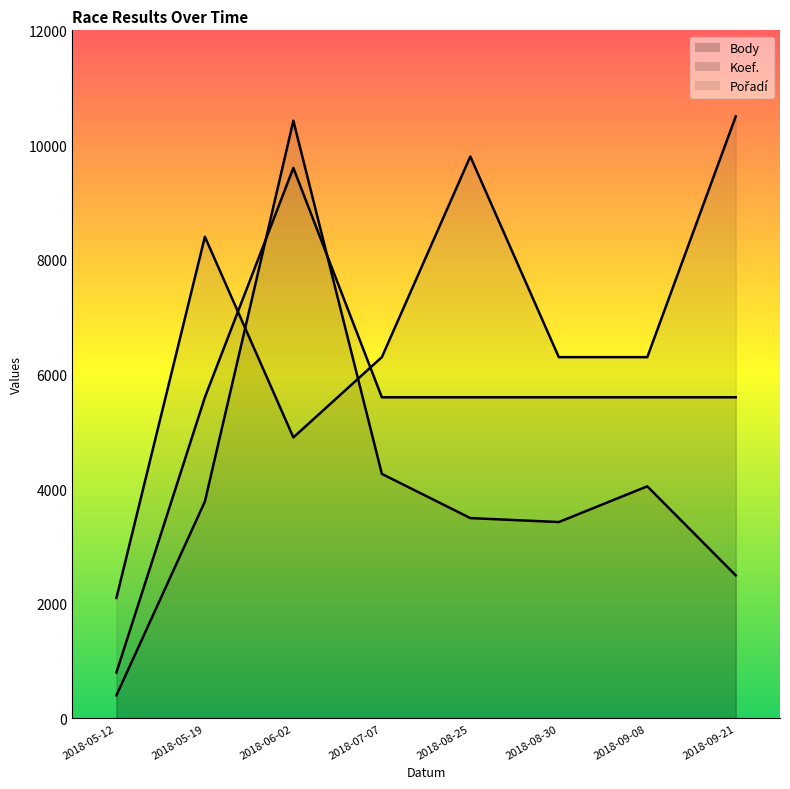

What is the approximate value of Pořadí at 2018-07-07, to the nearest 10?

6300